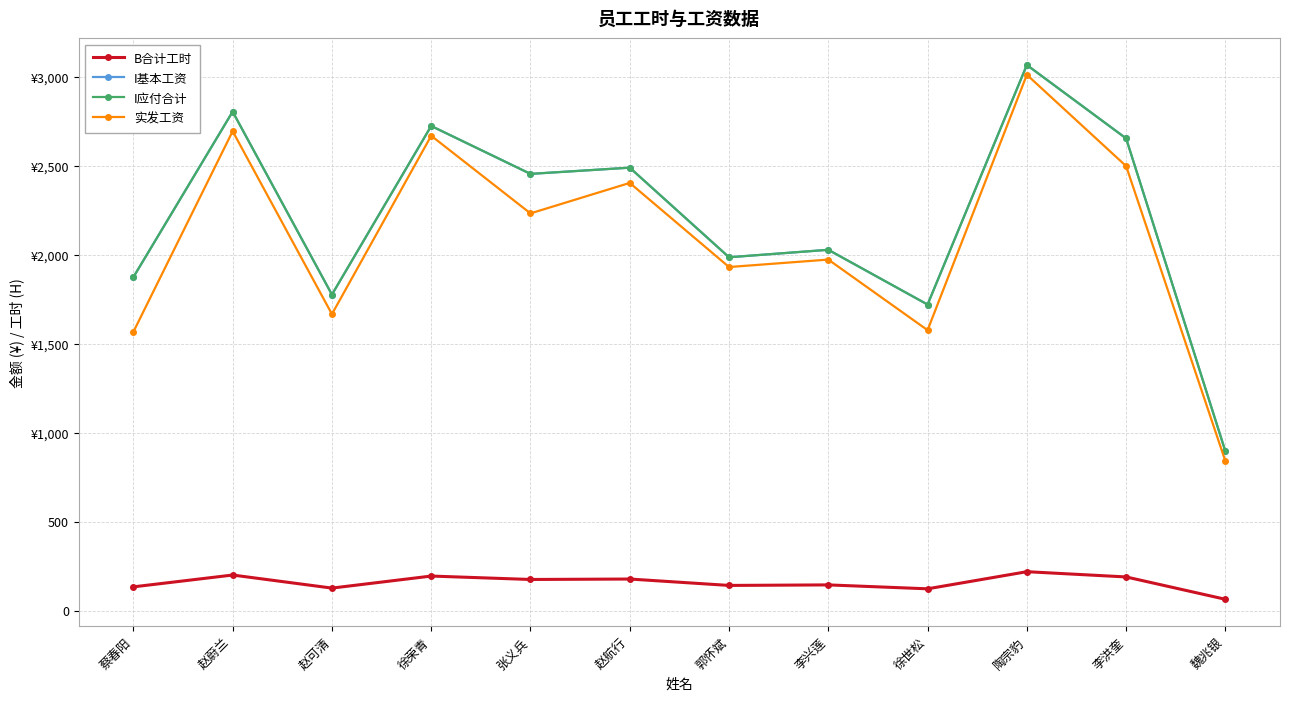

What is the label of the 12th point from the left?

魏兆银